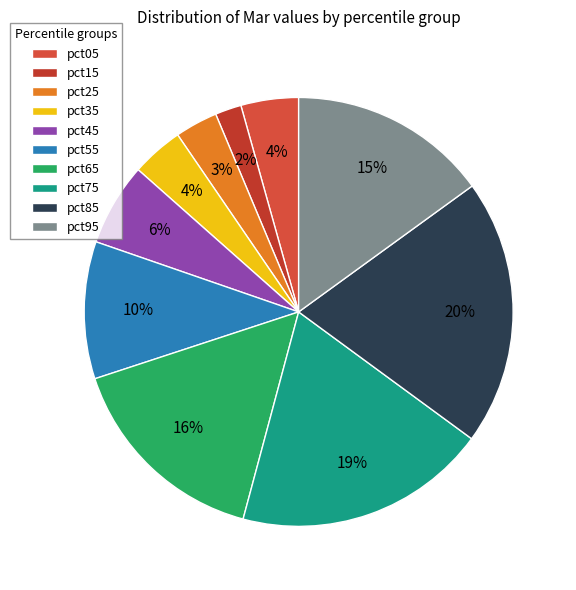

To the nearest percent, what is the combined percentage of pct45 and pct95?

21%